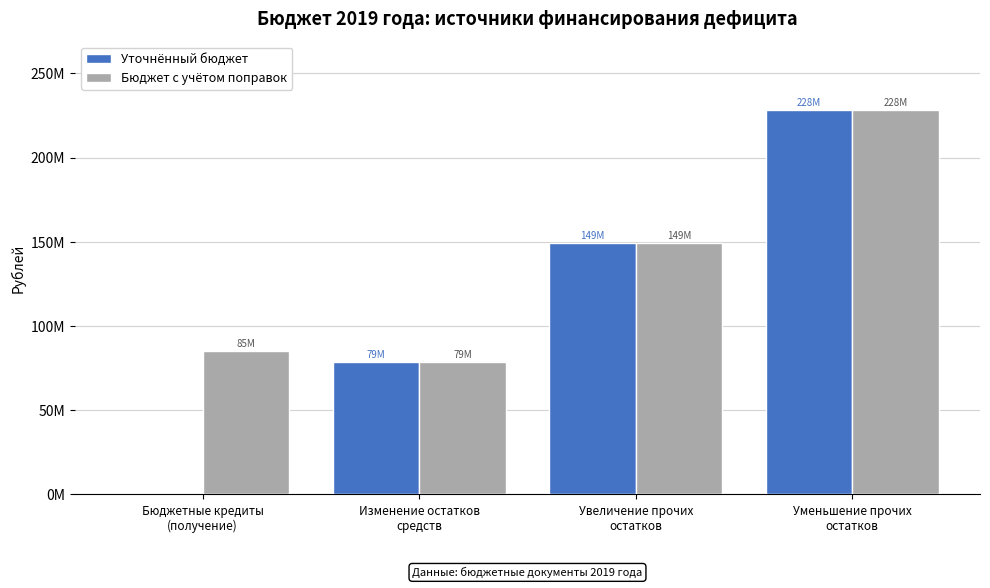

Rank the series by their maximum value, from highest to lowest.

Уточнённый бюджет, Бюджет с учётом поправок